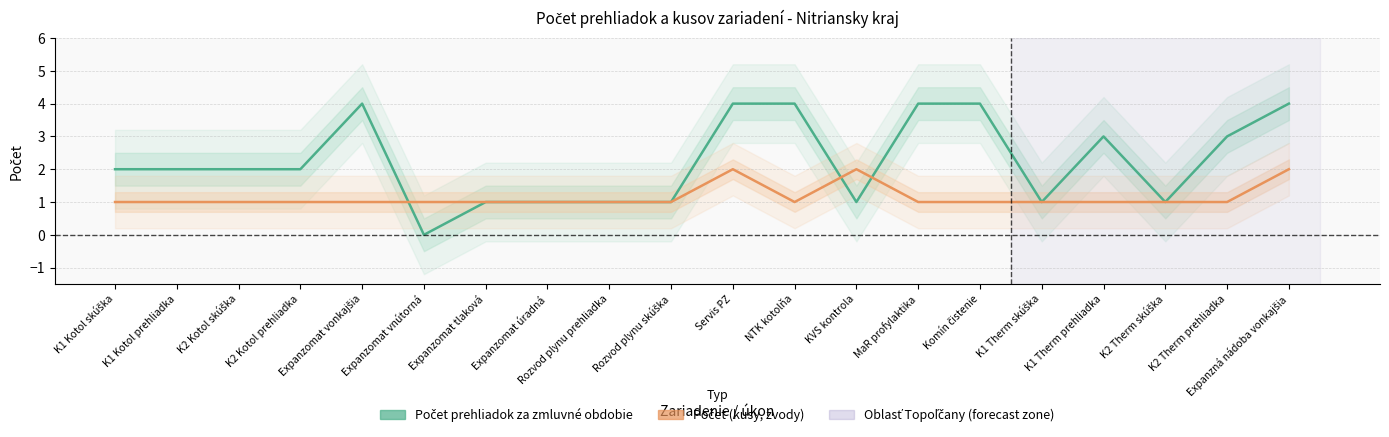

How many interior local valleys does the Počet prehliadok za zmluvné obdobie series have?

4